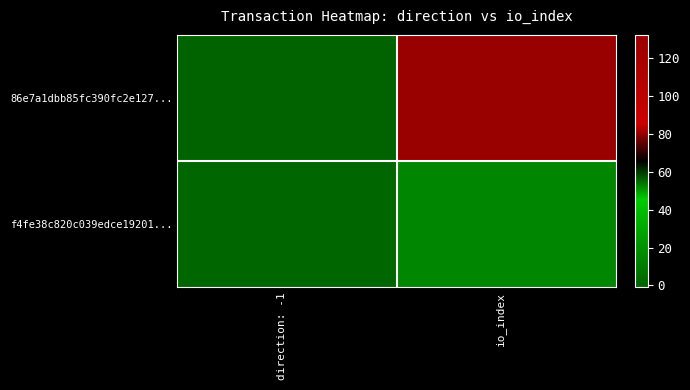

Reading left to right, extract all data points from this chart.

86e7a1dbb85fc390fc2e127...: direction: -1=-1	io_index=132
f4fe38c820c039edce19201...: direction: -1=1	io_index=15